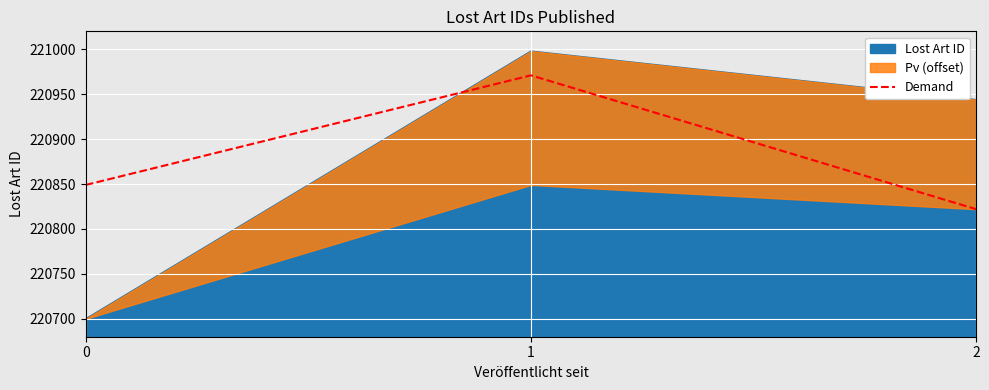

Reading left to right, extract all data points from this chart.

220849	220971	220822